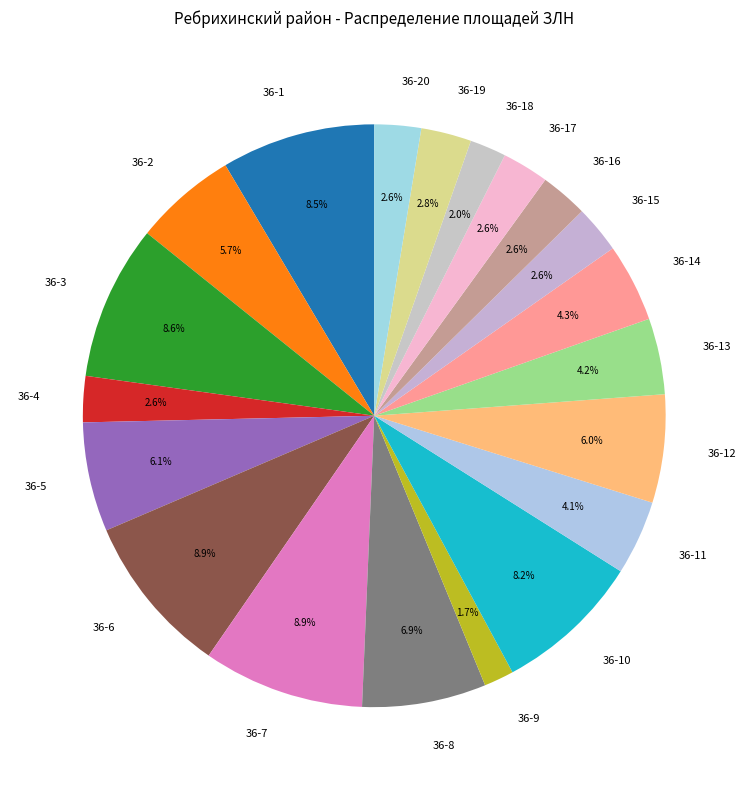

Combined, what portion of the pie is 36-19 and 36-17?

5.4%